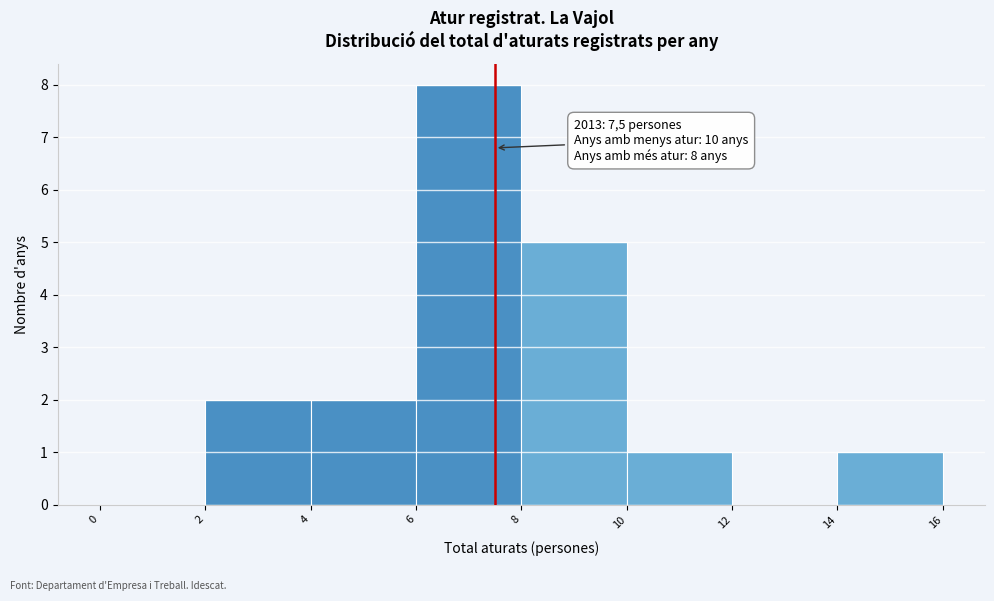

Over which range of the x-axis is the bar tallest?

6 to 8